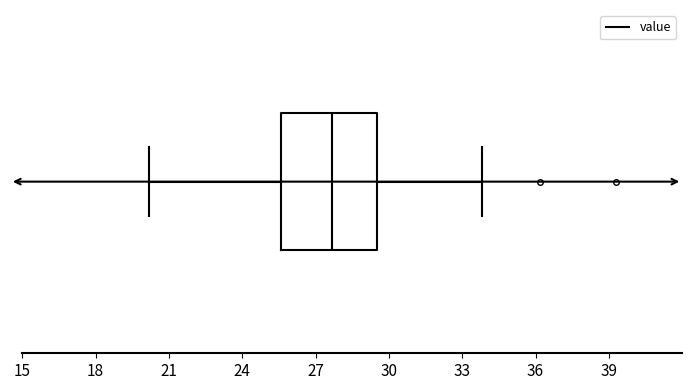

Read this box plot against the x-axis: the position of the median line, the range covered by the box, and the ends of both whiskers. The values are not printed on the chart, so give them approximately, as read against the axis.

median 27.5, box 25.5 to 29.5, whiskers 20.0 to 34.0